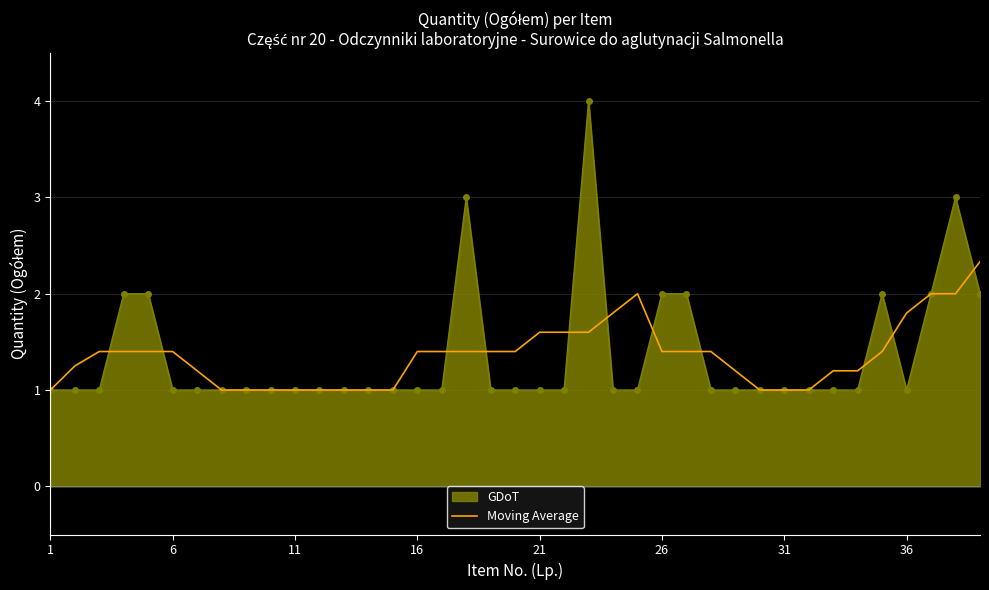

Which series has the largest range (max minus min)?

GDoT